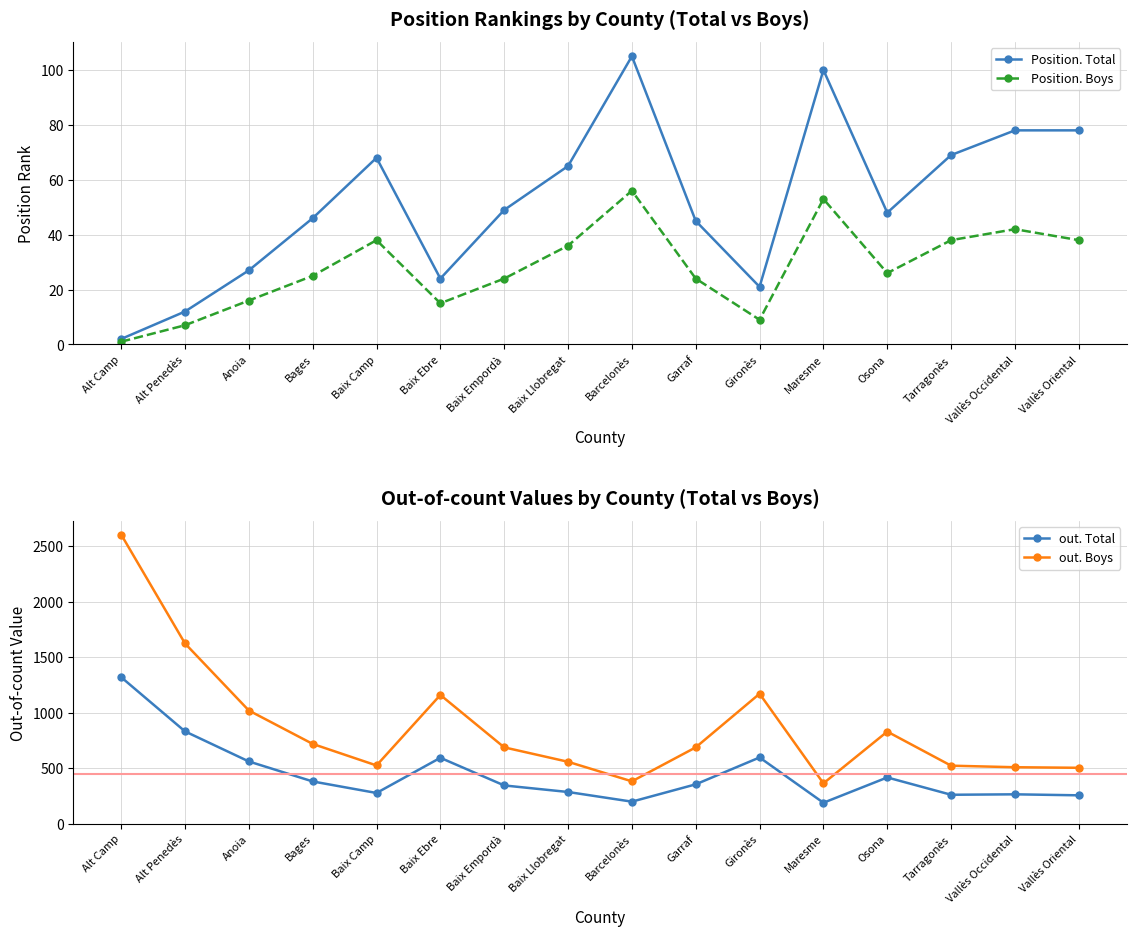

At which category does out. Total reach its first local peak?

Baix Ebre